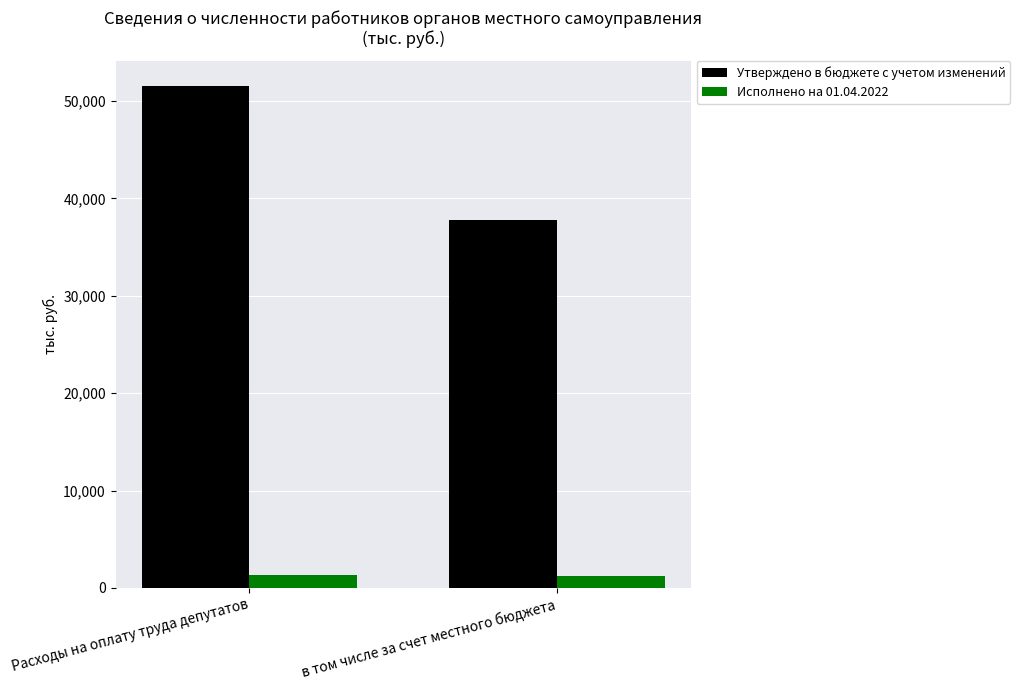

What is the label of the 1st bar from the right?

в том числе за счет местного бюджета